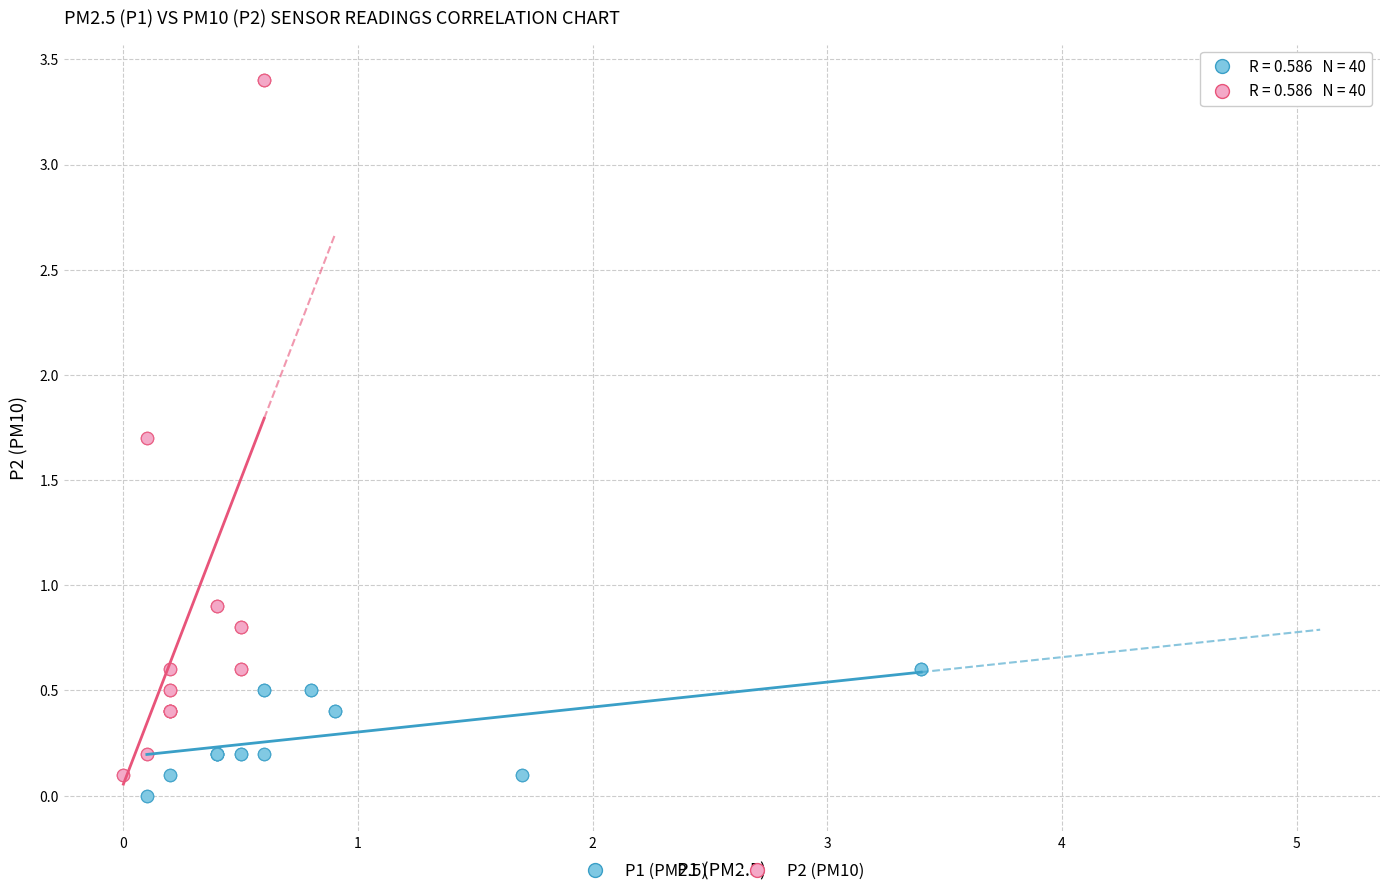

Which series has the largest Y range (max minus min)?

P2 (PM10)